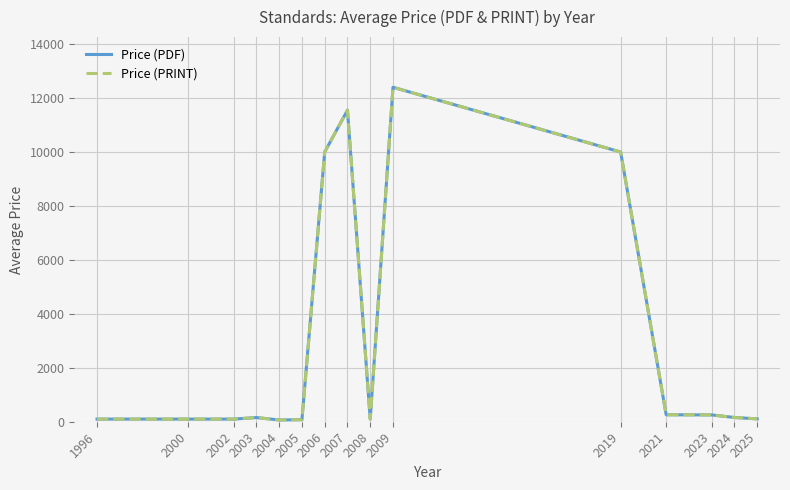

Rank the series at 2008 from highest to lowest value.

Price (PDF), Price (PRINT)